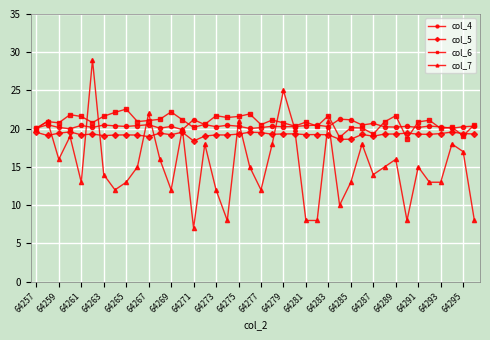

How many distinct data groups are displayed?

4